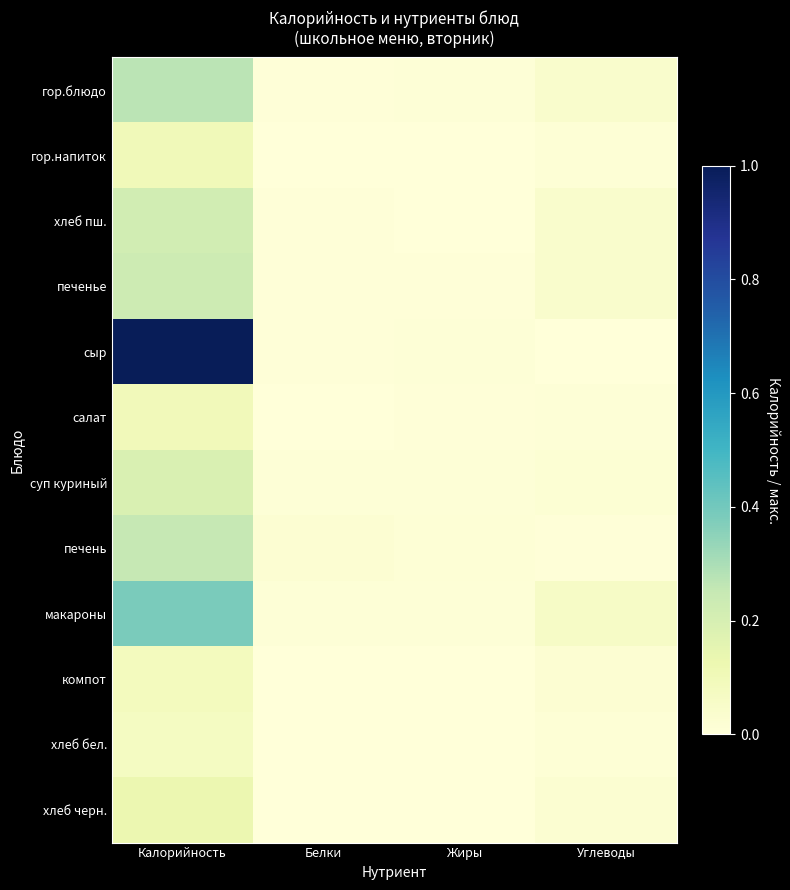

Between Калорийность and Жиры, which is larger?

Калорийность